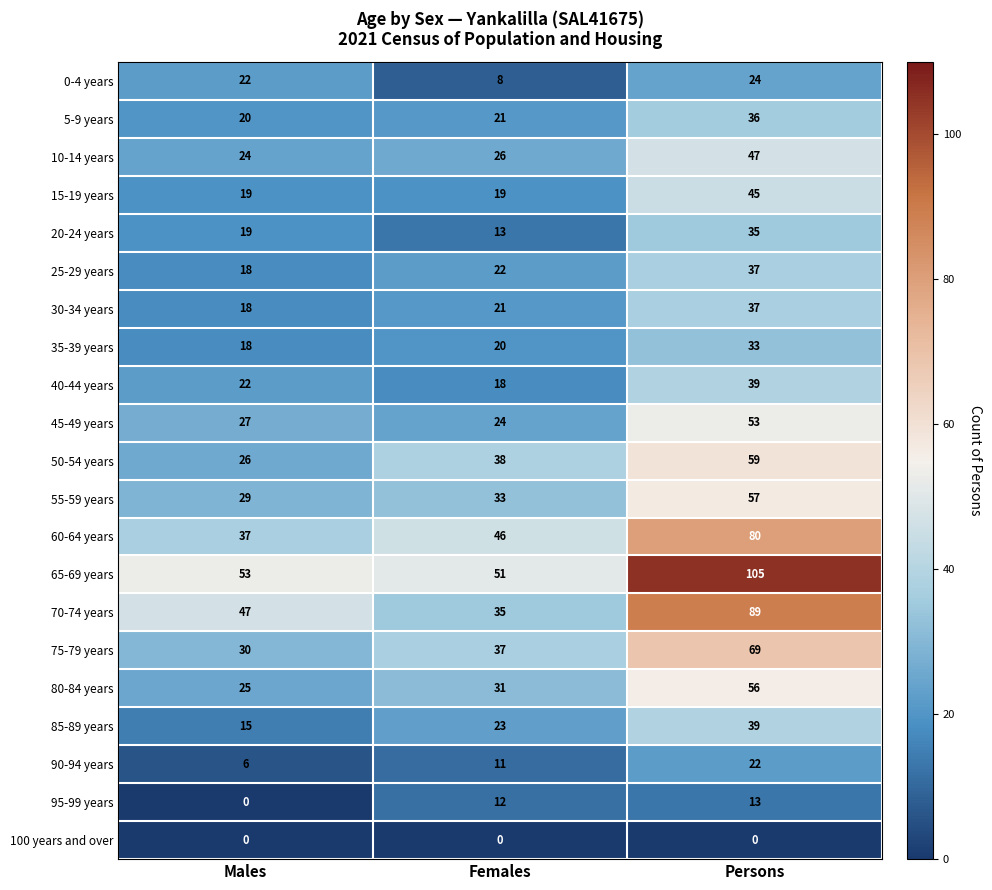

What is the total value across all series at Persons?

975